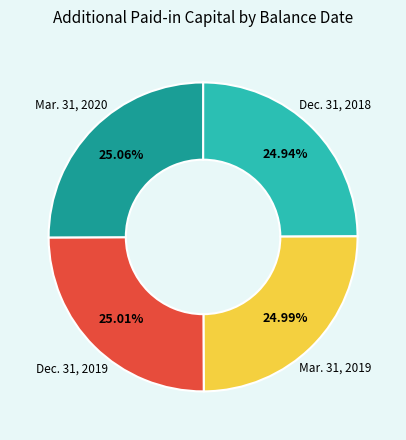

Is there a majority slice in this chart?

No